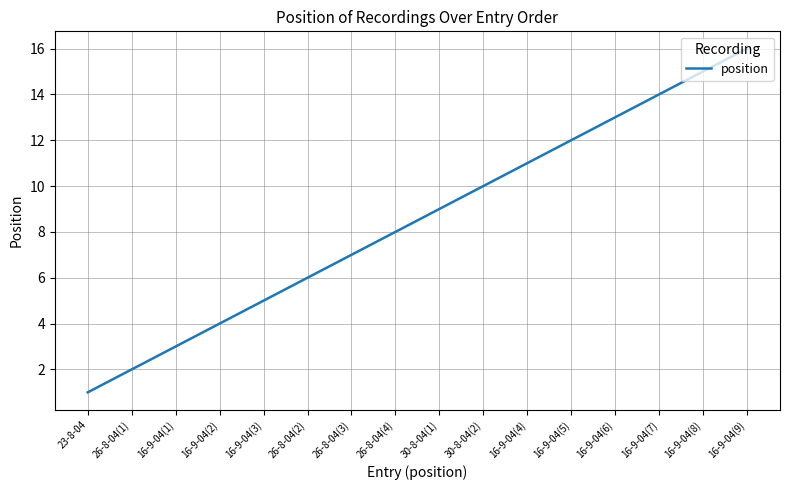

Count the number of data series in this chart.

1